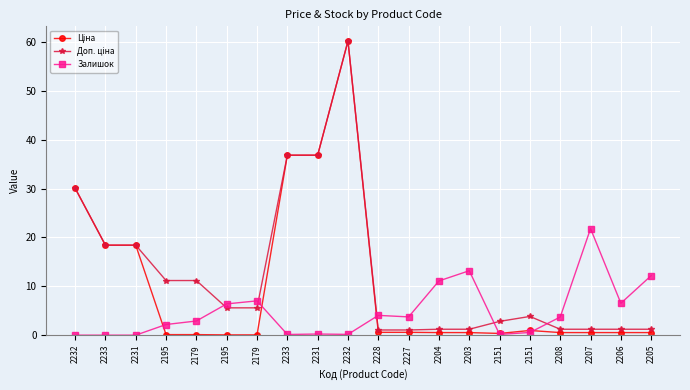

True or false: Ціна and Залишок intersect in this chart.

True